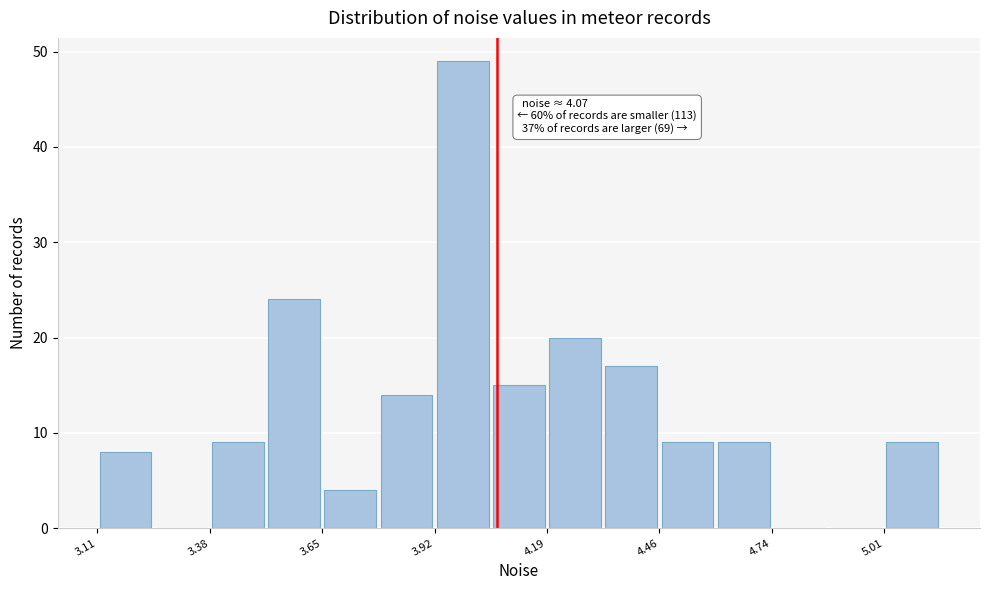

Read against the x-axis, roughly where is the centre of the tallest bar?

4.00